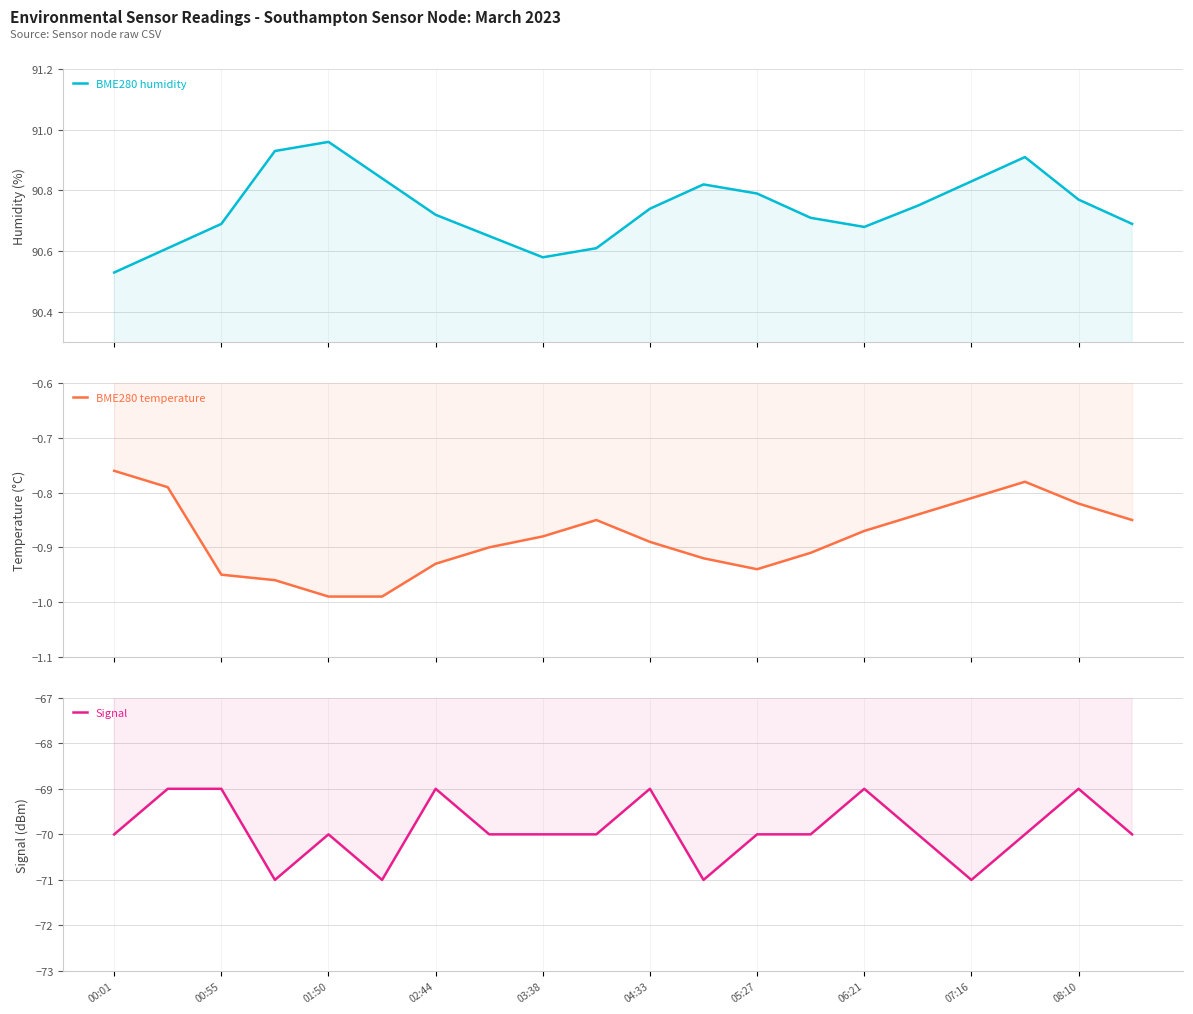

Rank the series by their average value, from highest to lowest.

BME280 humidity, BME280 temperature, Signal